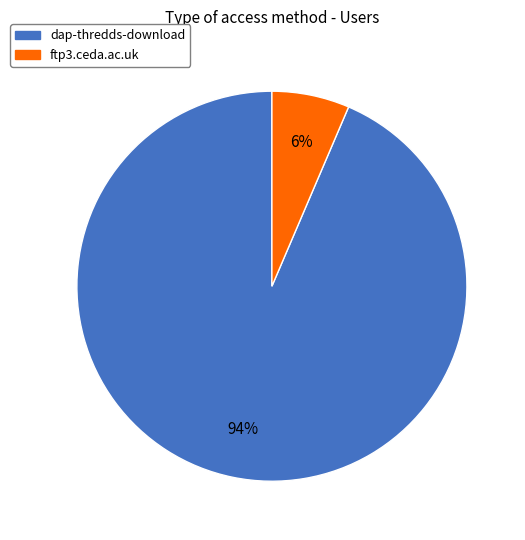

Between ftp3.ceda.ac.uk and dap-thredds-download, which is larger?

dap-thredds-download